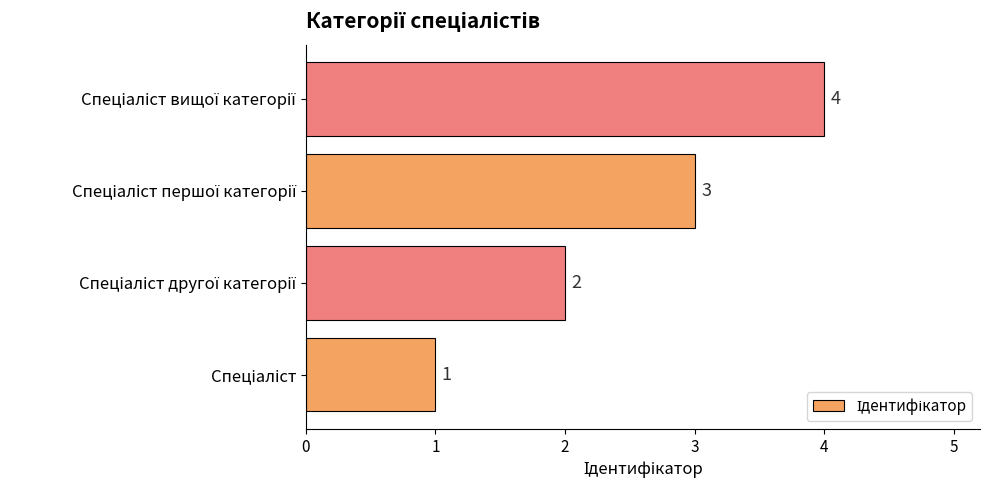

What is the greatest value displayed?

4